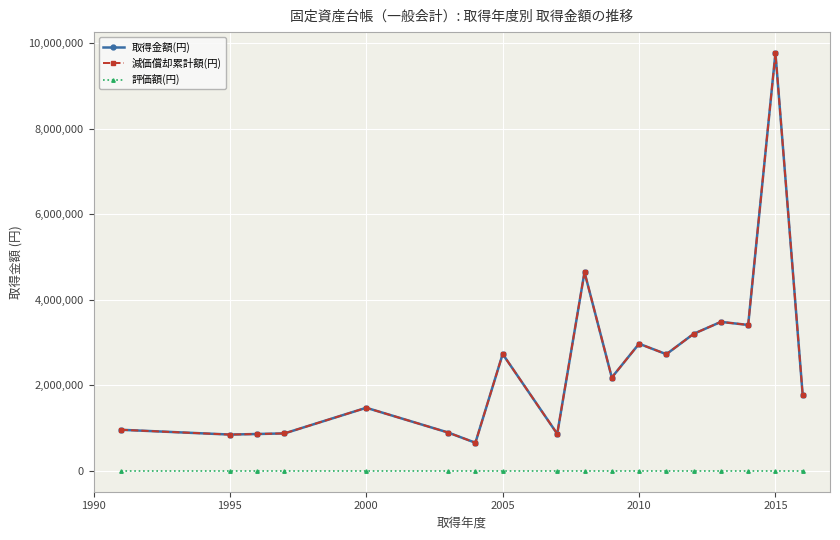

True or false: 取得金額(円) and 評価額(円) intersect in this chart.

False